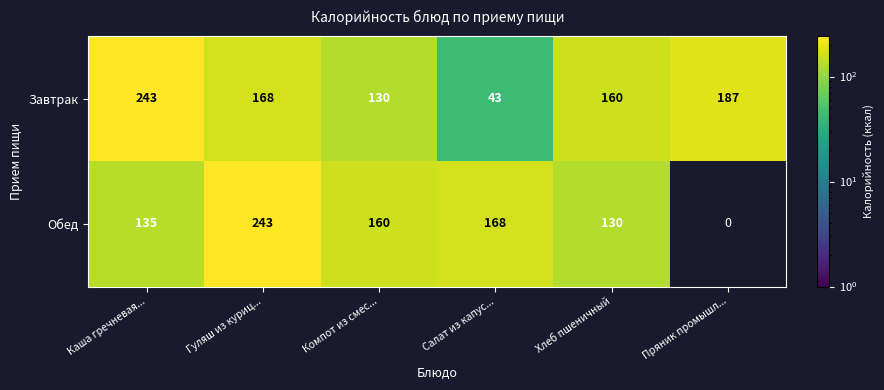

Is the value of Завтрак at Салат из капус... greater than the value of Обед at Каша гречневая...?

No